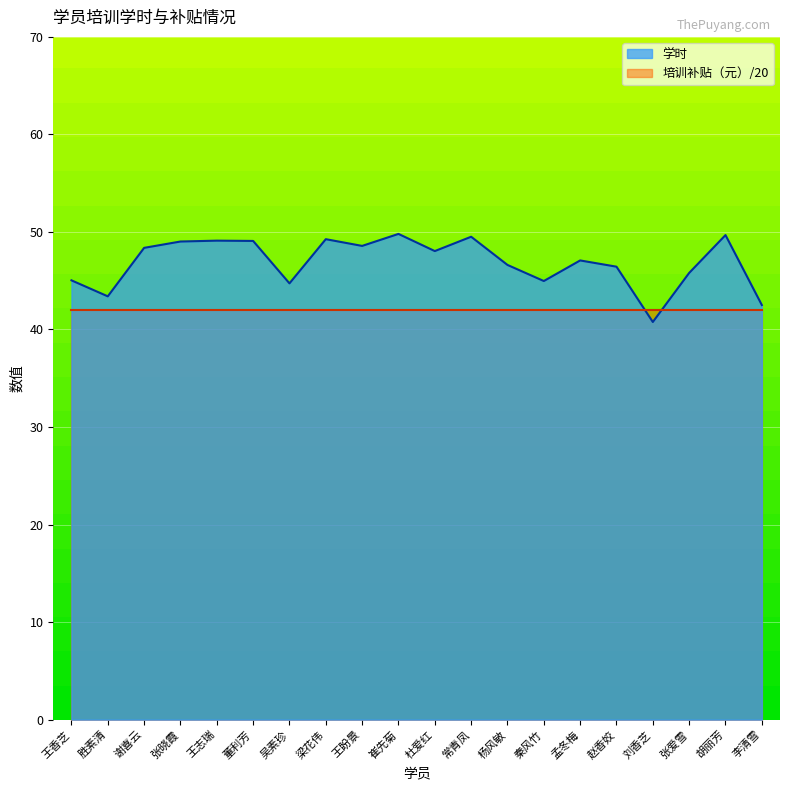

Reading right to left, what are all the values shown in this chart?

李清雪=42.5	胡丽芳=49.7	张爱雪=45.8	刘香芝=40.8	赵香姣=46.4	孟冬梅=47.1	秦风竹=45.0	杨风敏=46.6	常青凤=49.5	杜爱红=48.0	崔先菊=49.8	王盼景=48.6	梁花伟=49.3	吴素珍=44.7	董利芳=49.1	王志瑞=49.1	张晓霞=49.0	谢喜云=48.4	胜素清=43.4	王香芝=45.0